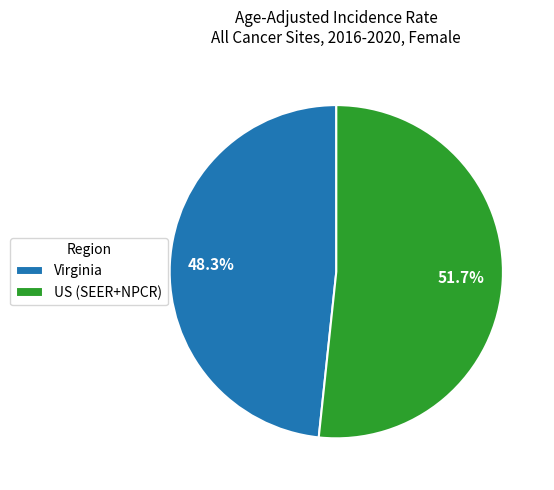

True or false: US (SEER+NPCR) accounts for 57% of the total.

False